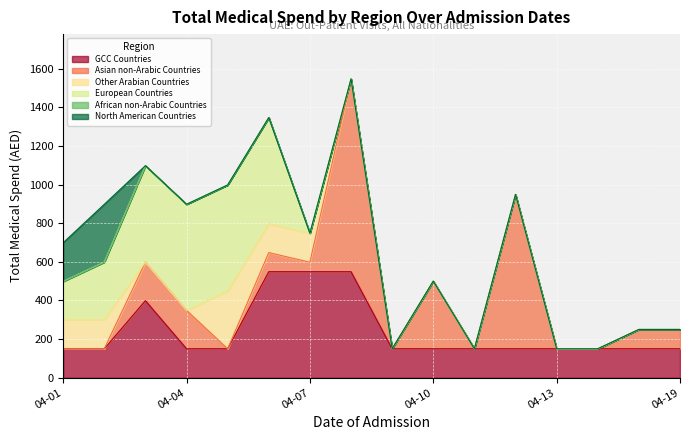

What is the maximum value for GCC Countries?

549